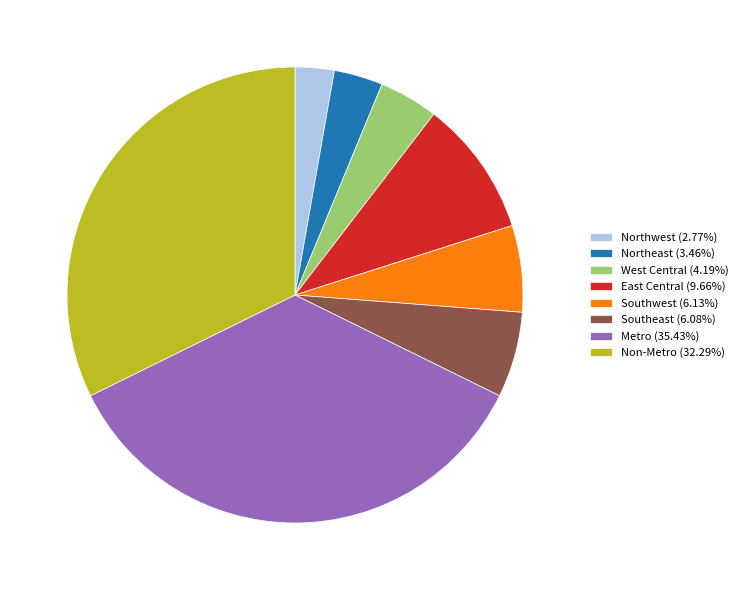

Does Southwest (6.13%) account for over 50% of the chart?

No